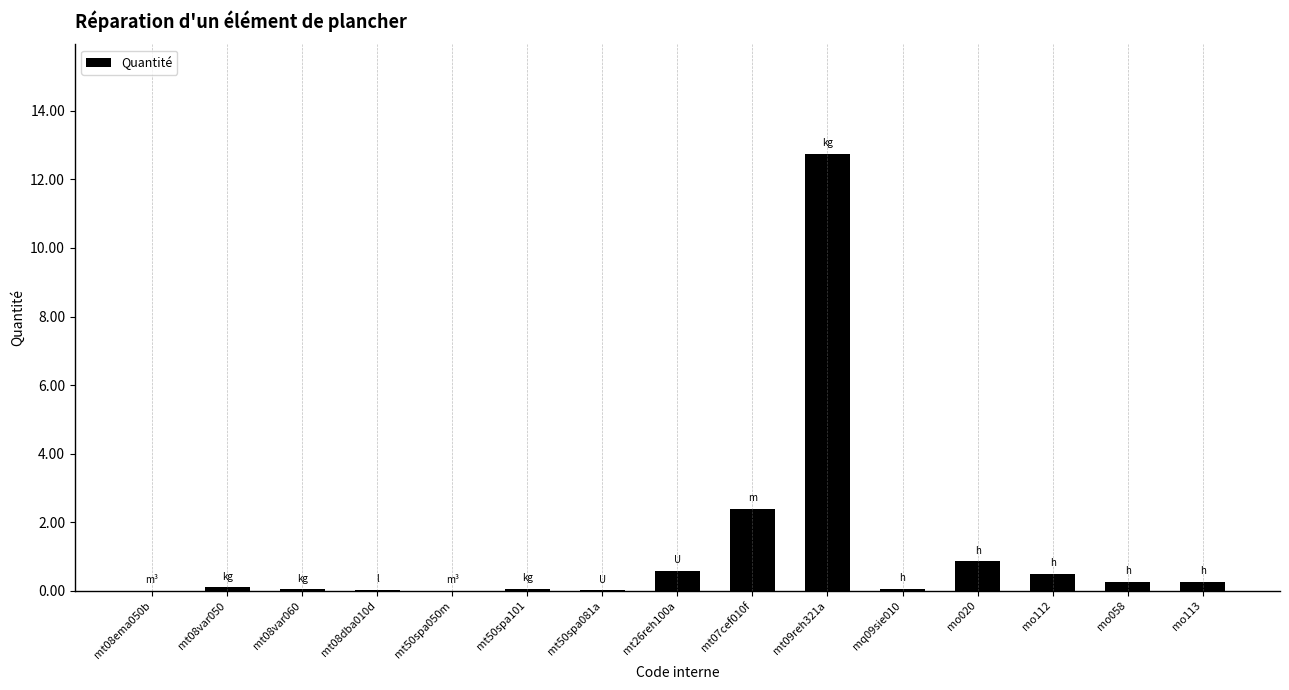

Which label corresponds to the largest value in the chart?

mt09reh321a